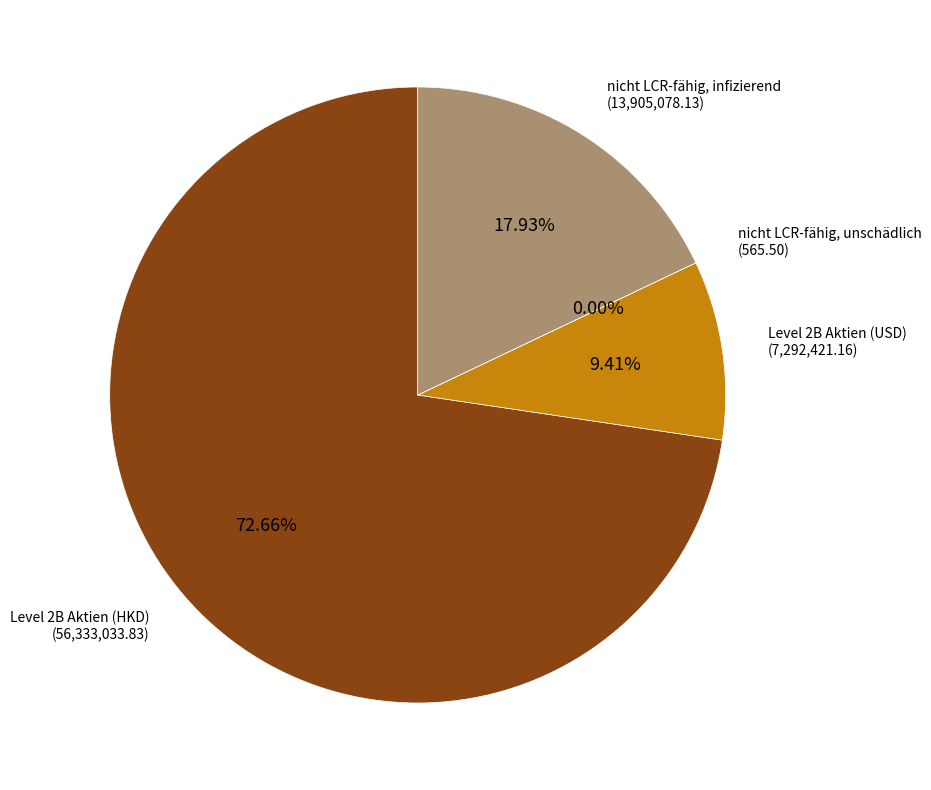

Is there any slice that represents more than half of the pie?

Yes